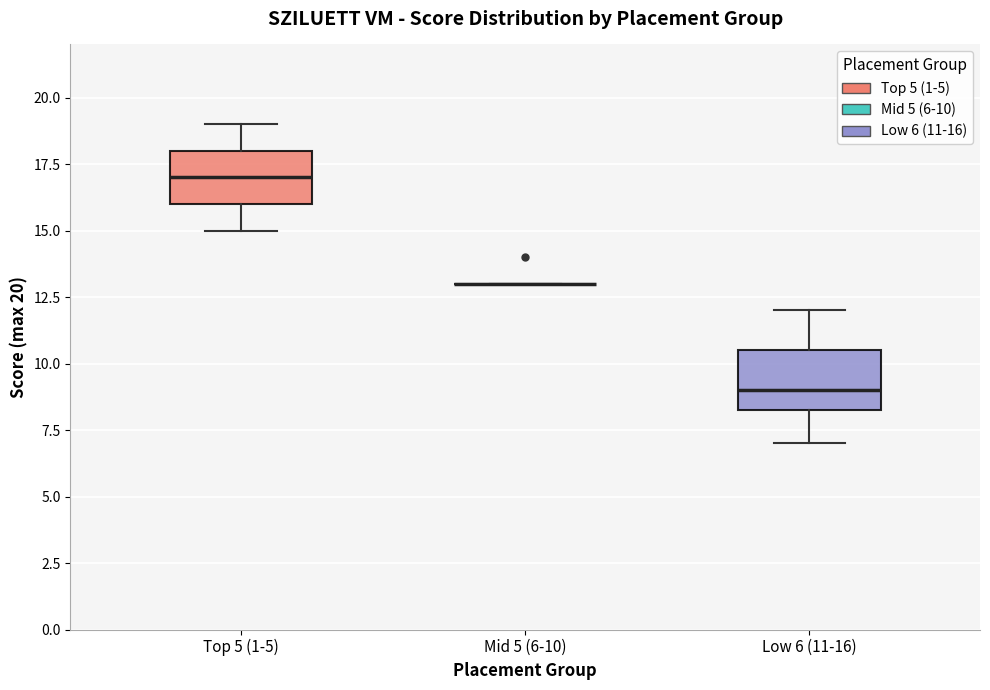

Where does the lower whisker of the box for Low 6 (11-16) end on the y-axis? The values are not printed on the chart, so give them approximately, as read against the axis.

7.0